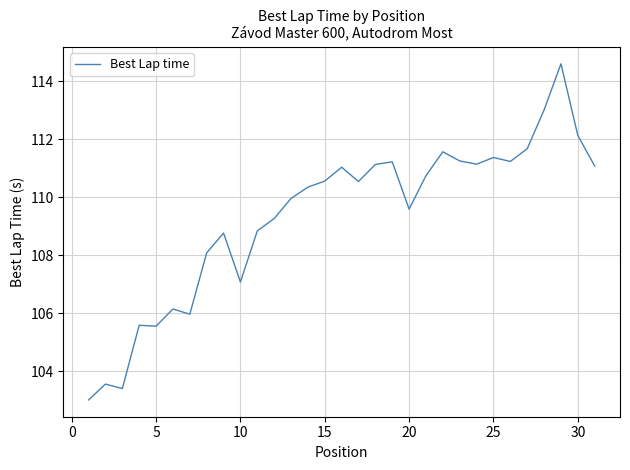

What is the maximum value shown in the chart?

114.6